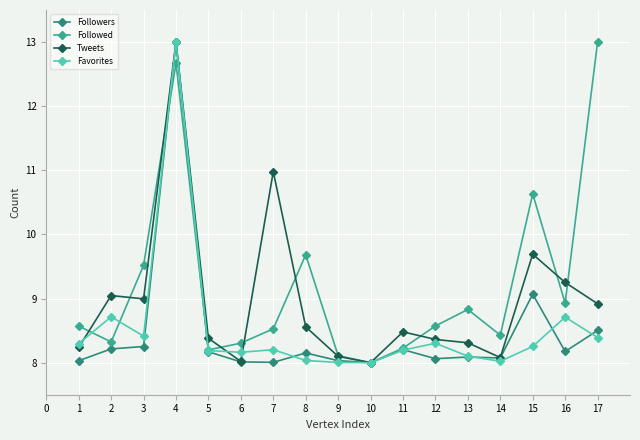

Is this an area chart (filled region under the line)?

No